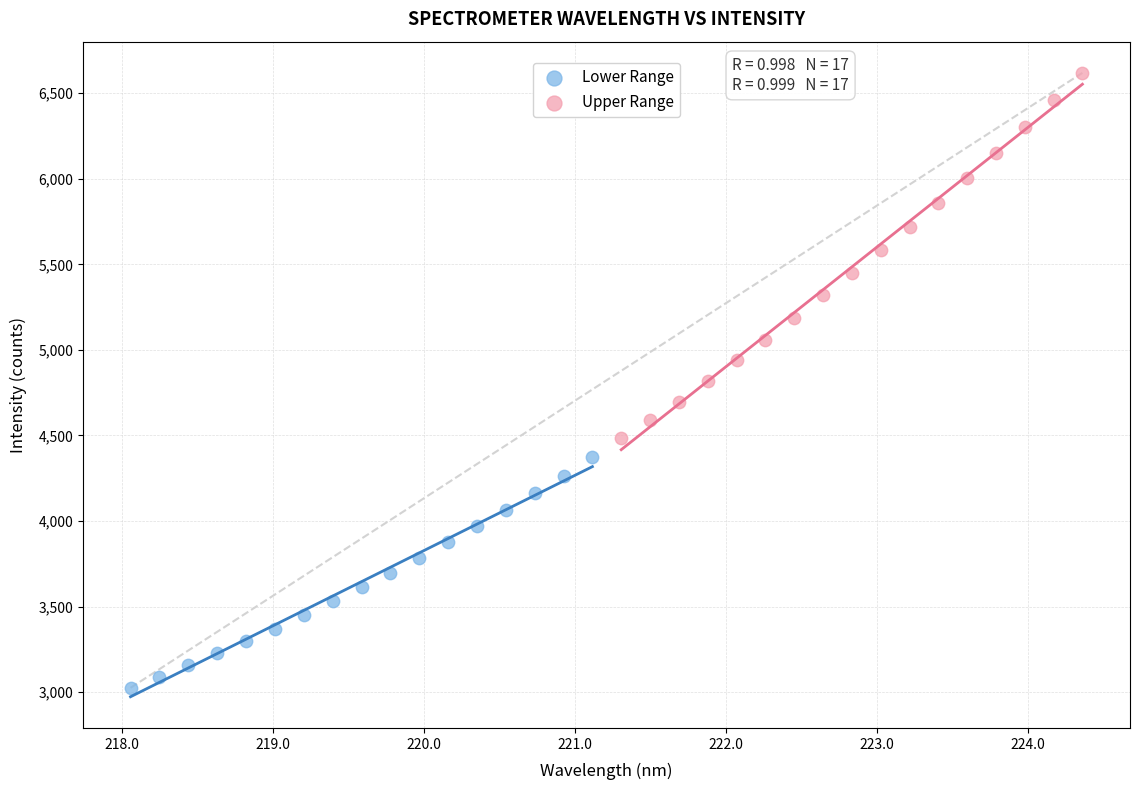

What are all the series names shown in the legend?

Lower Range, Upper Range